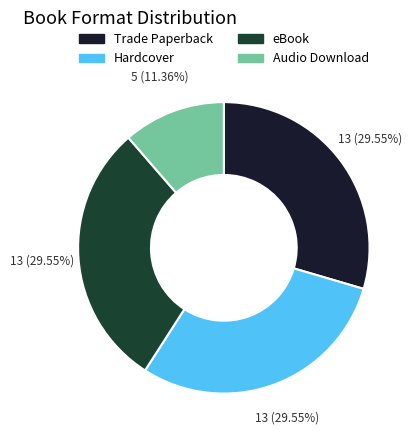

Count the number of slices in the pie.

4